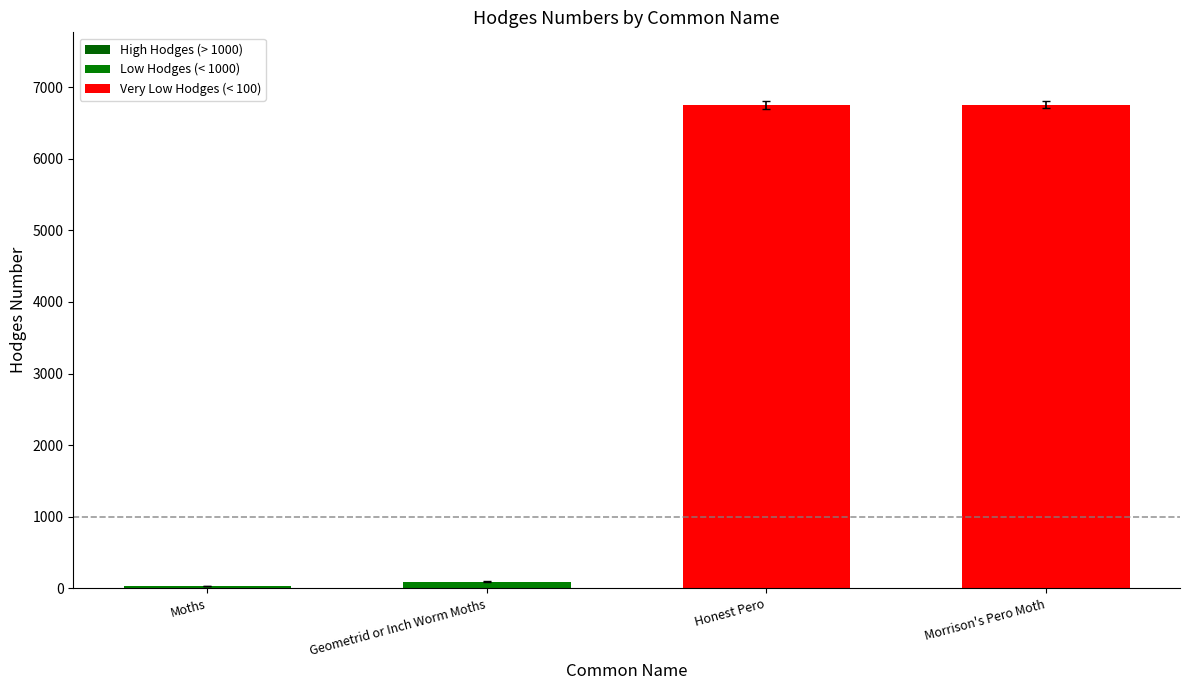

Which has a higher value, Morrison's Pero Moth or Moths?

Morrison's Pero Moth